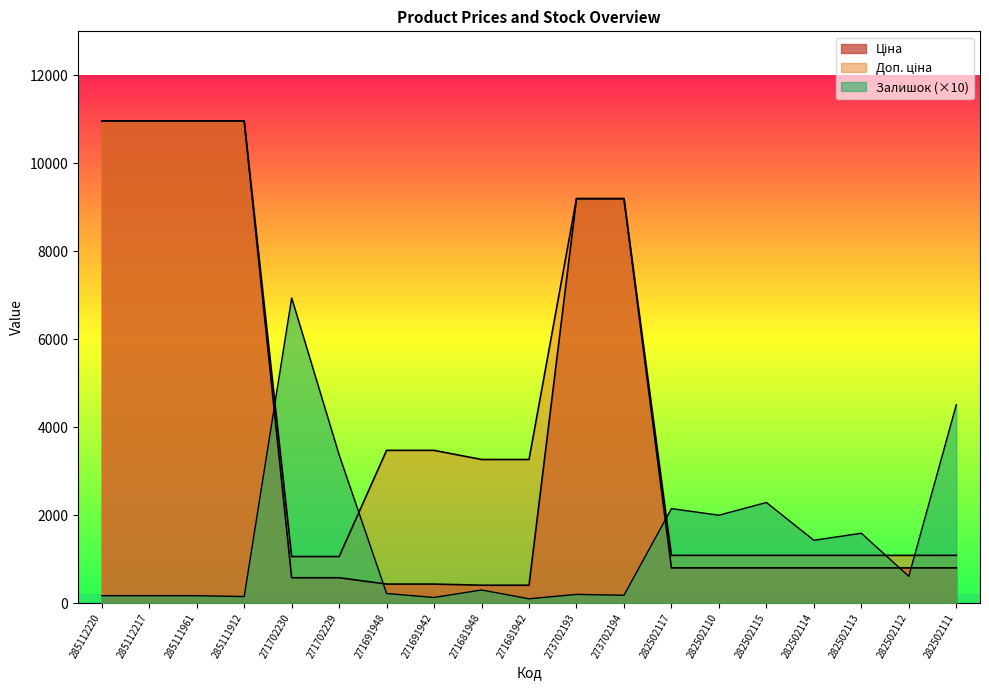

How many lines are shown in the chart?

3